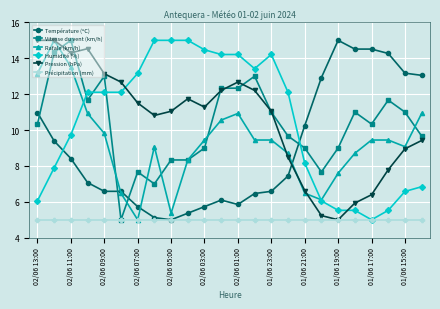

Count the number of categories in the chart.

24